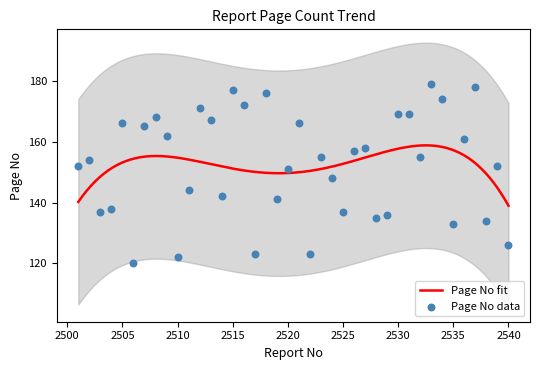

Which has a higher value, 2526 or 2536?

2536